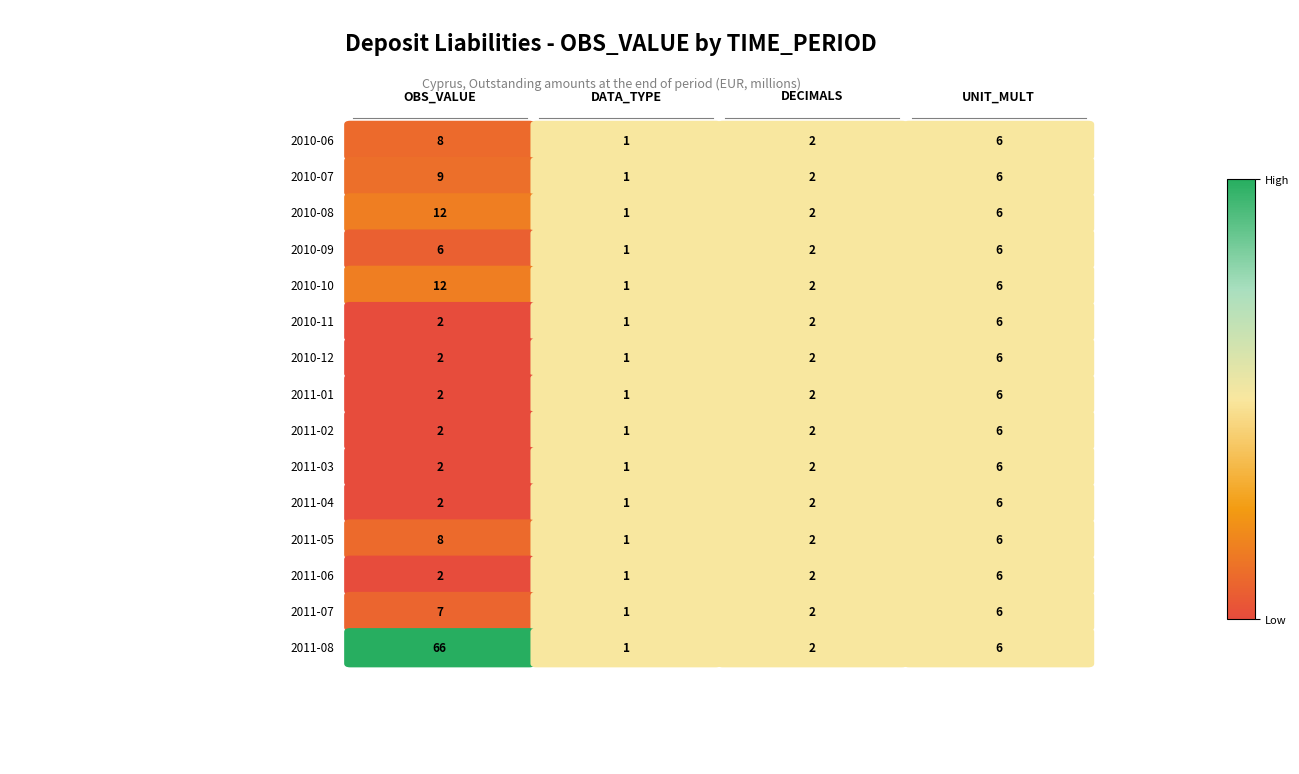

What is the lowest value of the DECIMALS series?

2